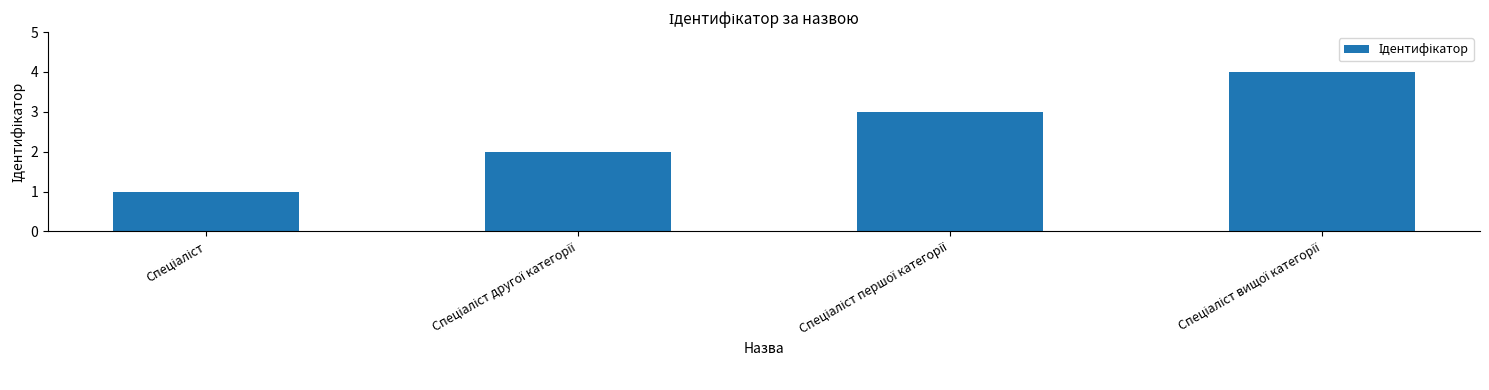

What is the greatest value displayed?

4